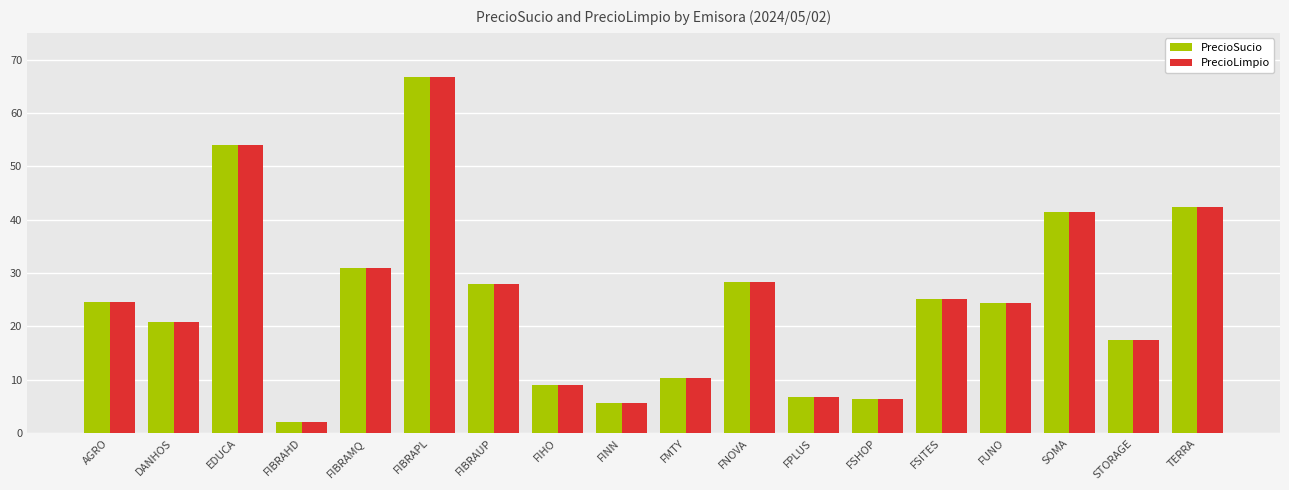

Count the number of data series in this chart.

2